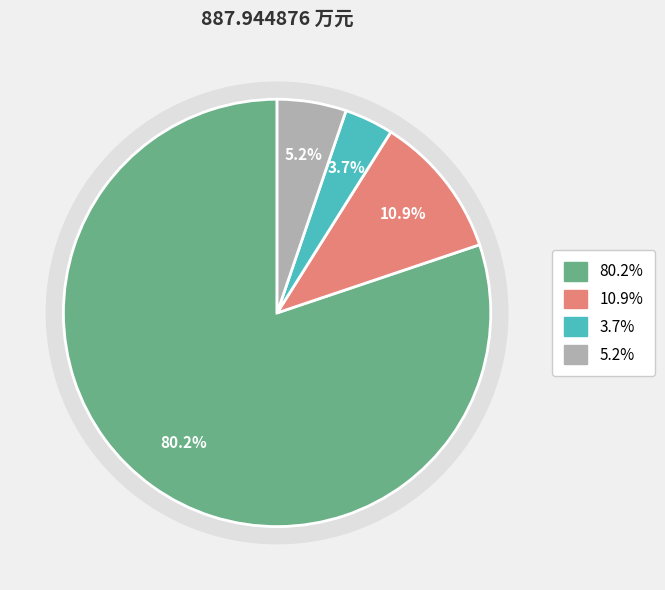

True or false: 一般公共服务支出 accounts for 80% of the total.

True